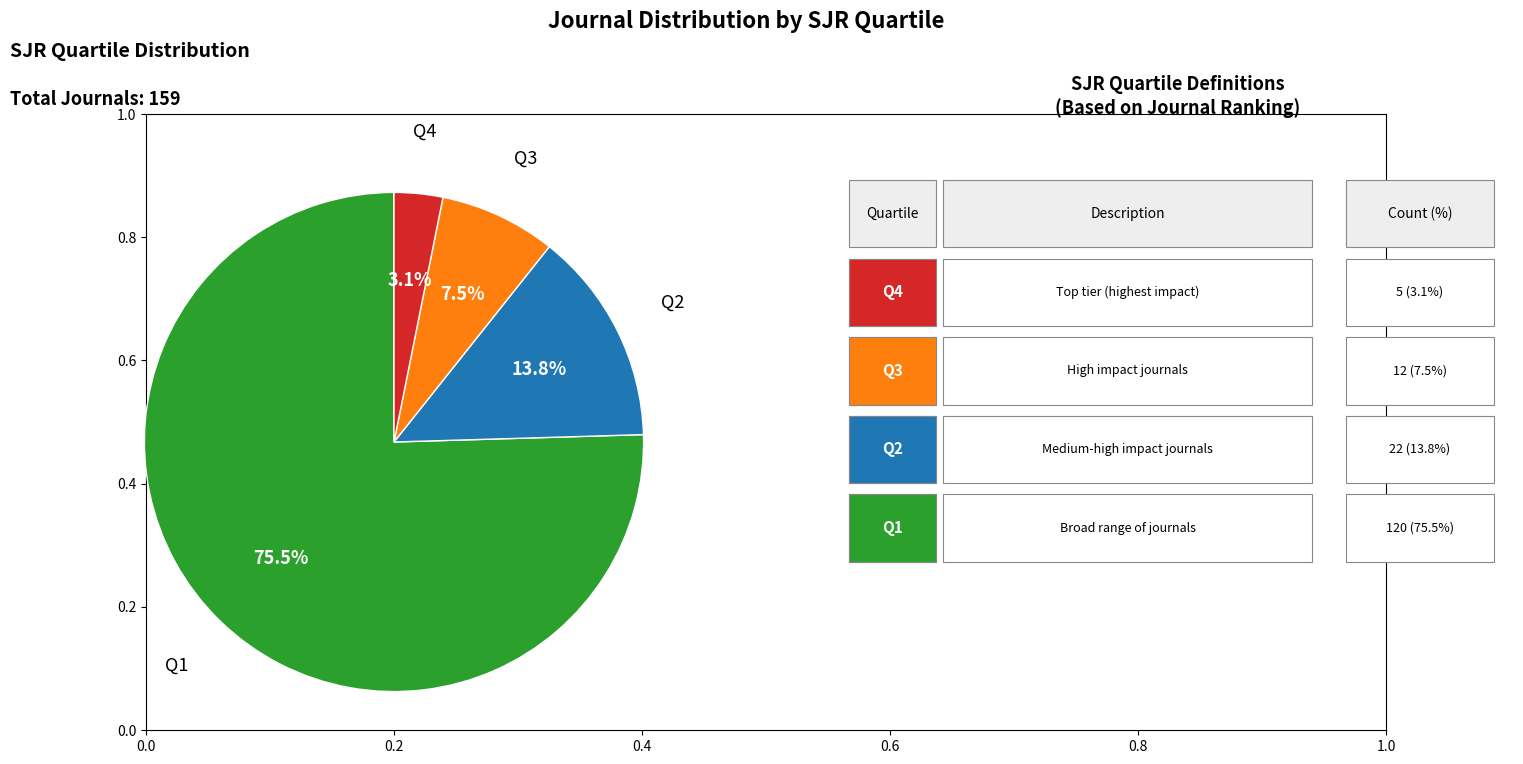

Rank the categories by value from lowest to highest.

Q4, Q3, Q2, Q1